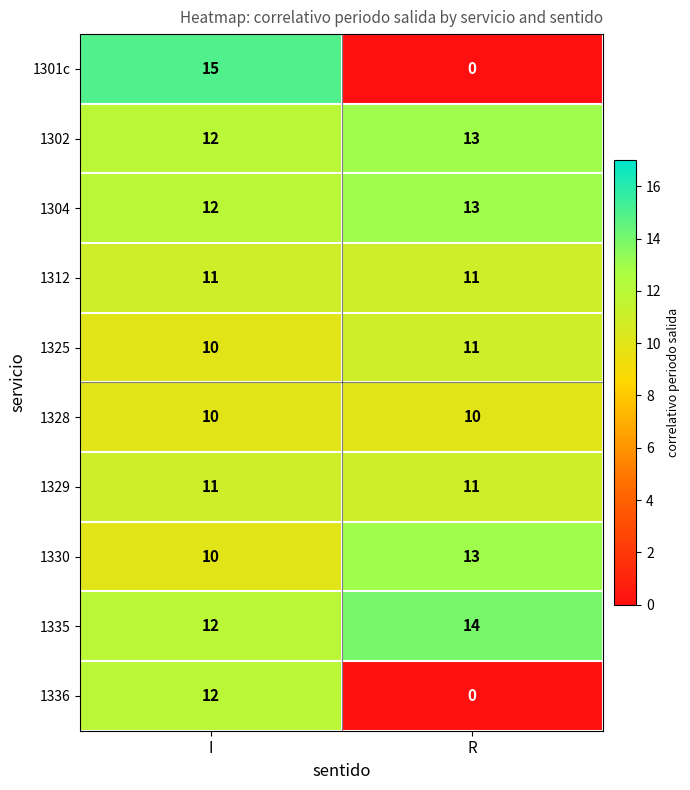

At how many categories does at least one series exceed 7?

2